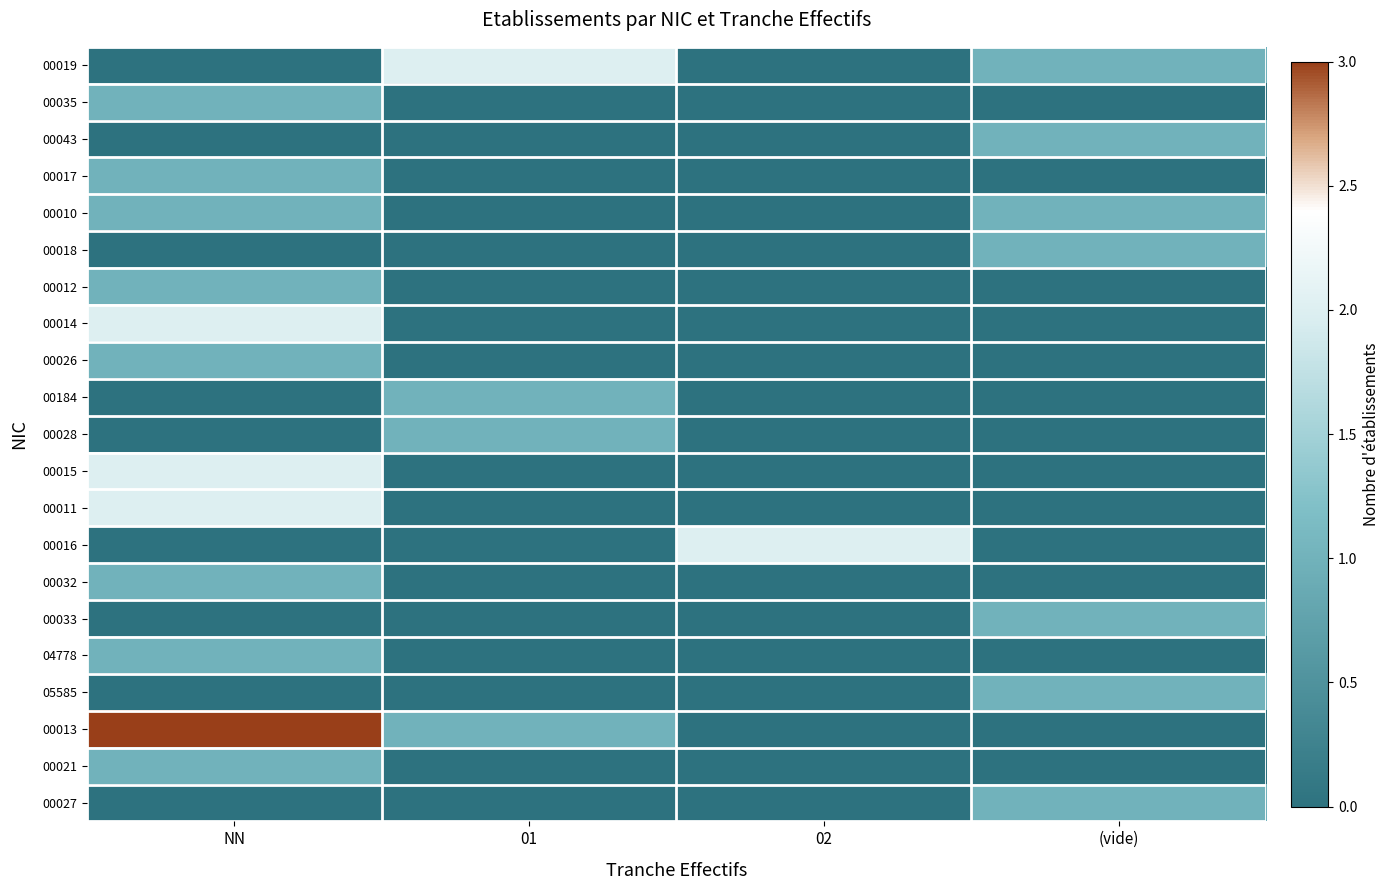

Reading right to left, list all the values displayed in this chart.

00019: (vide)=1	02=0	01=2	NN=0
00035: (vide)=0	02=0	01=0	NN=1
00043: (vide)=1	02=0	01=0	NN=0
00017: (vide)=0	02=0	01=0	NN=1
00010: (vide)=1	02=0	01=0	NN=1
00018: (vide)=1	02=0	01=0	NN=0
00012: (vide)=0	02=0	01=0	NN=1
00014: (vide)=0	02=0	01=0	NN=2
00026: (vide)=0	02=0	01=0	NN=1
00184: (vide)=0	02=0	01=1	NN=0
00028: (vide)=0	02=0	01=1	NN=0
00015: (vide)=0	02=0	01=0	NN=2
00011: (vide)=0	02=0	01=0	NN=2
00016: (vide)=0	02=2	01=0	NN=0
00032: (vide)=0	02=0	01=0	NN=1
00033: (vide)=1	02=0	01=0	NN=0
04778: (vide)=0	02=0	01=0	NN=1
05585: (vide)=1	02=0	01=0	NN=0
00013: (vide)=0	02=0	01=1	NN=3
00021: (vide)=0	02=0	01=0	NN=1
00027: (vide)=1	02=0	01=0	NN=0